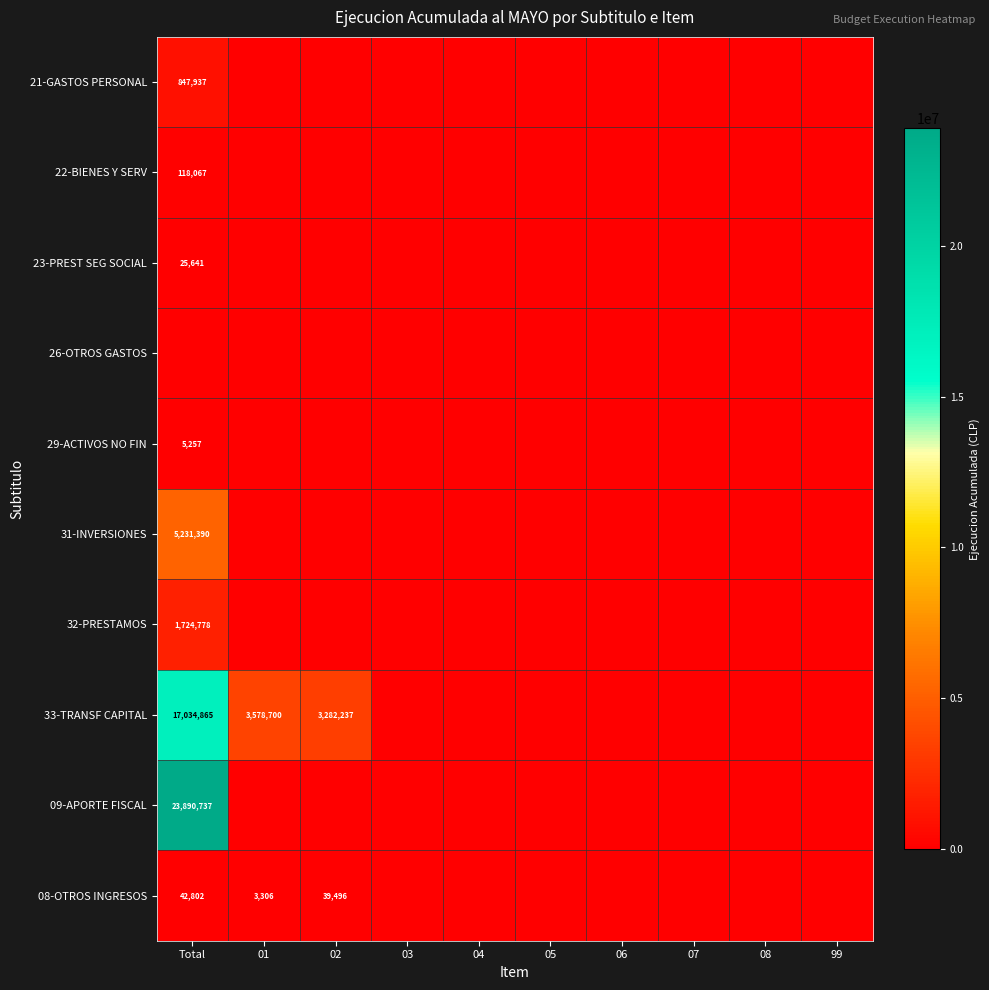

At 03, list the series in order from largest to smallest.

21-GASTOS PERSONAL, 22-BIENES Y SERV, 23-PREST SEG SOCIAL, 26-OTROS GASTOS, 29-ACTIVOS NO FIN, 31-INVERSIONES, 32-PRESTAMOS, 33-TRANSF CAPITAL, 09-APORTE FISCAL, 08-OTROS INGRESOS